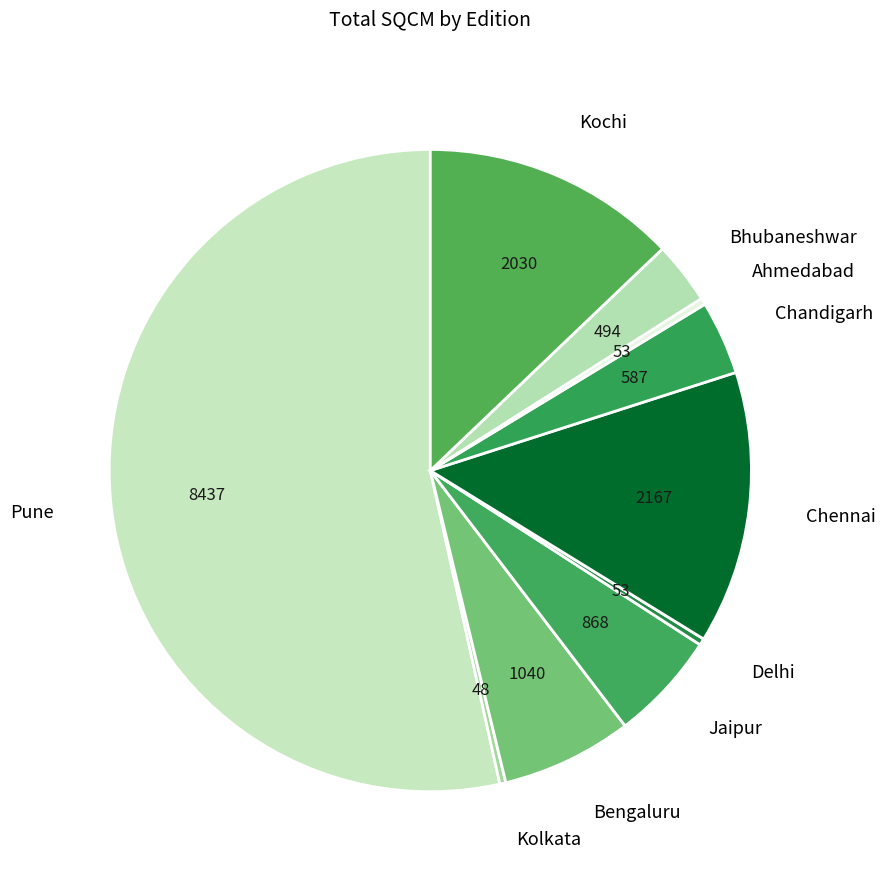

How many segments does this pie chart have?

10